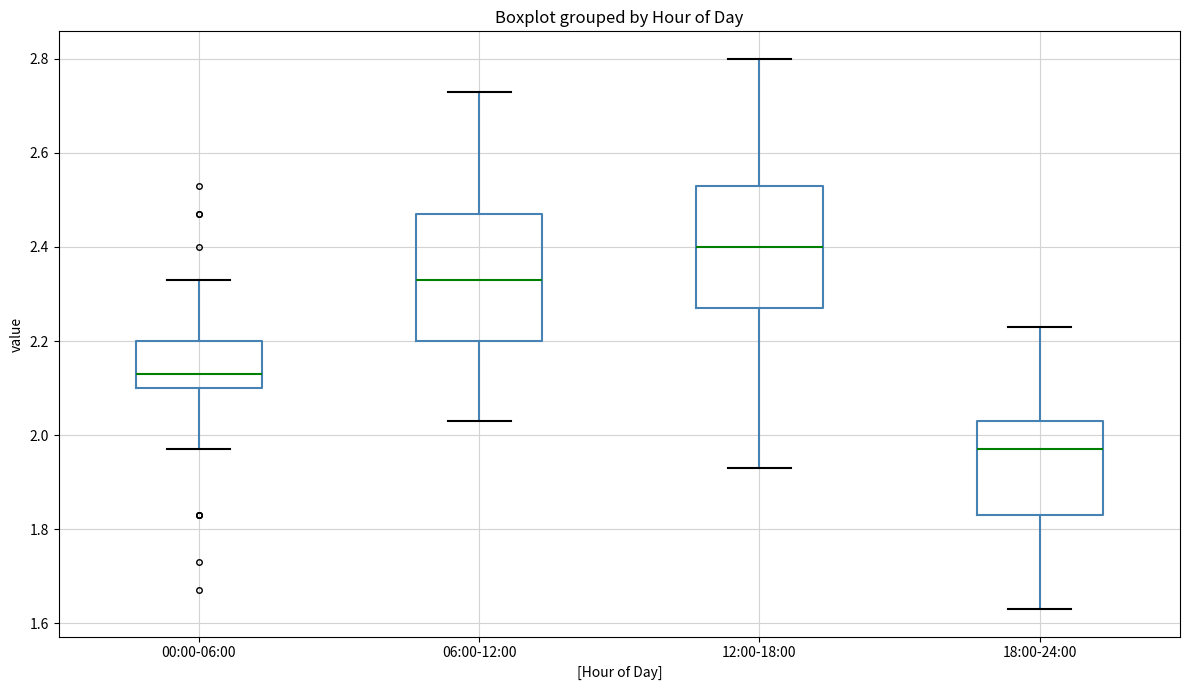

Reading left to right, transcribe this box plot: for each box, give where its median line is, the range the box spans, and where its two whiskers end, as read against the y-axis. The values are not printed on the chart, so give them approximately, as read against the axis.

00:00-06:00: median 2.14, box 2.10 to 2.20, whiskers 1.98 to 2.34
06:00-12:00: median 2.34, box 2.20 to 2.48, whiskers 2.04 to 2.74
12:00-18:00: median 2.40, box 2.28 to 2.54, whiskers 1.94 to 2.80
18:00-24:00: median 1.98, box 1.84 to 2.04, whiskers 1.64 to 2.24